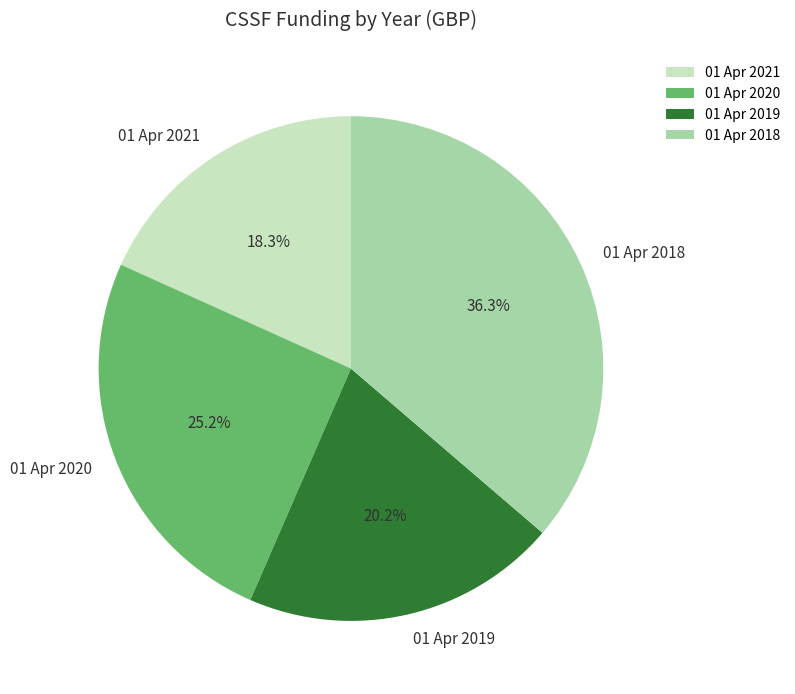

To the nearest percent, what is the difference between the largest and smallest slice percentages?

18%